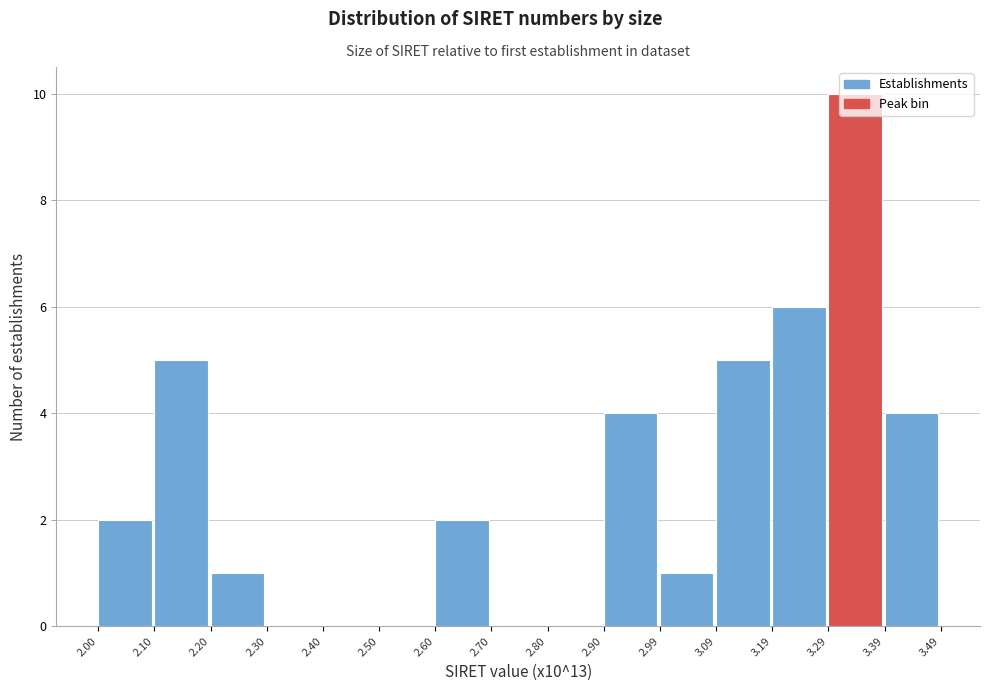

Is it true that the value at 2.30 is 0?

True